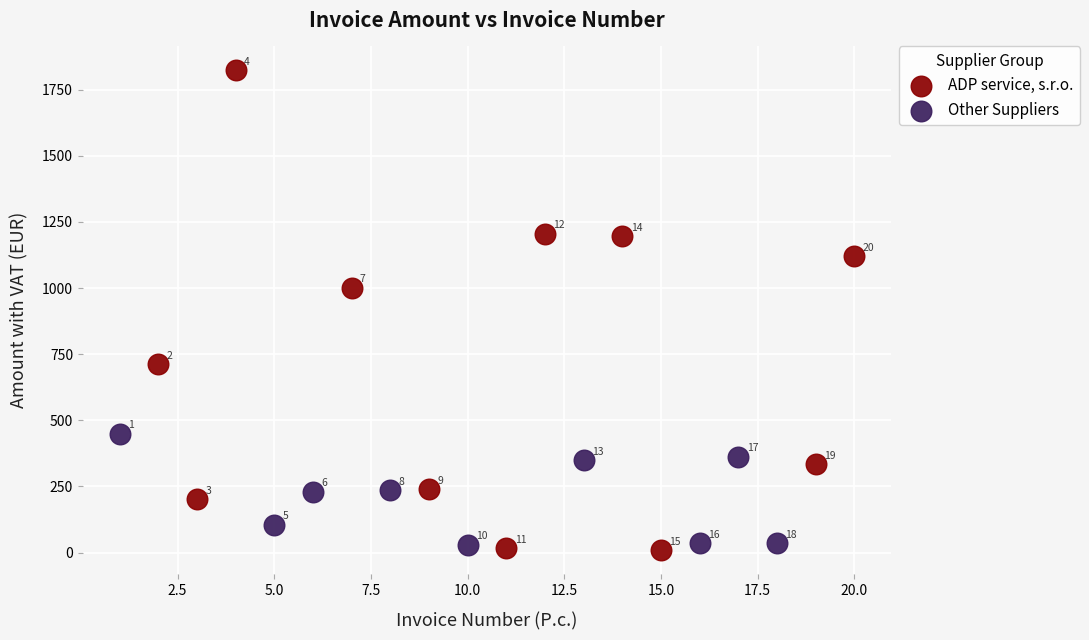

Which series has the widest spread of Y values?

ADP service, s.r.o.